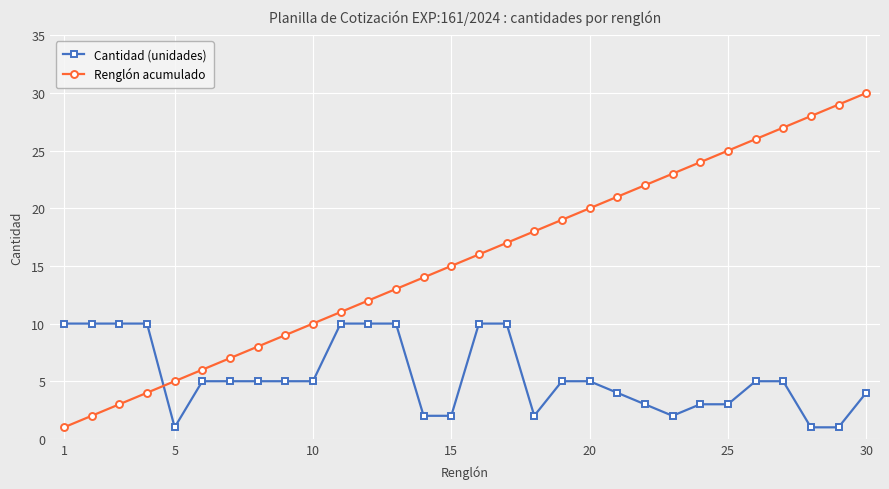

How many categories are shown in the chart?

30